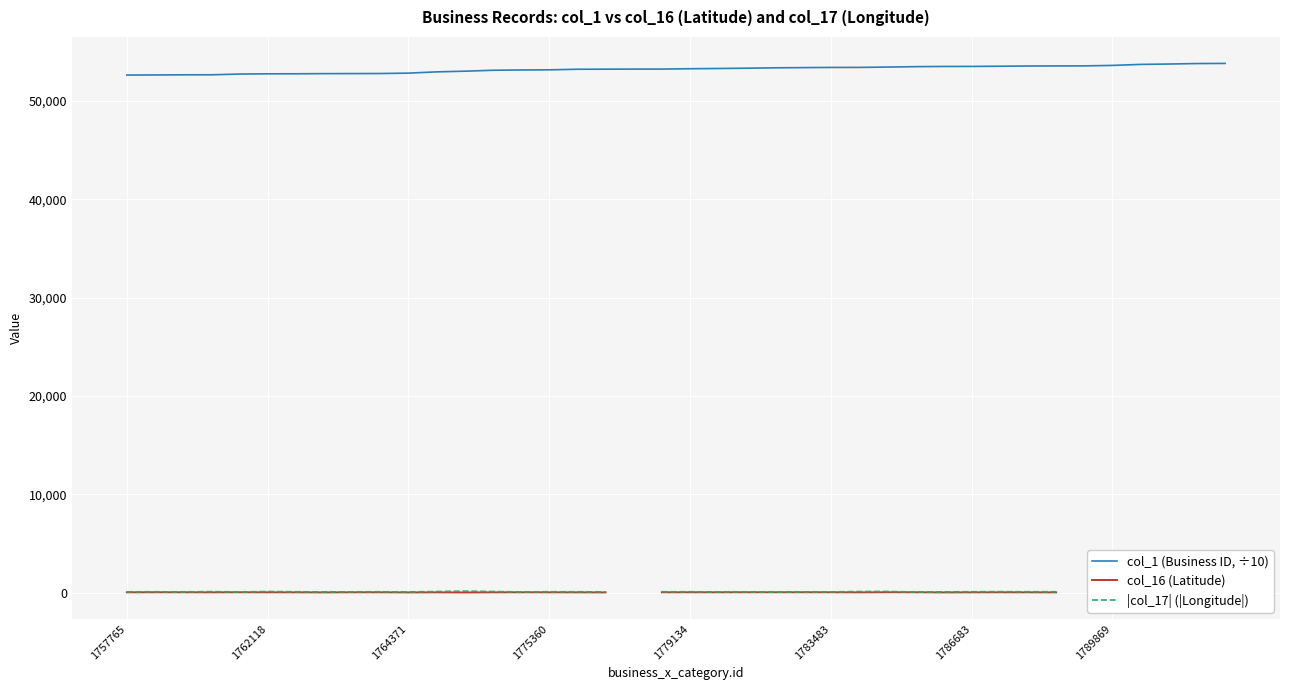

True or false: |col_17| (|Longitude|) has more than 1 interior local peaks.

True